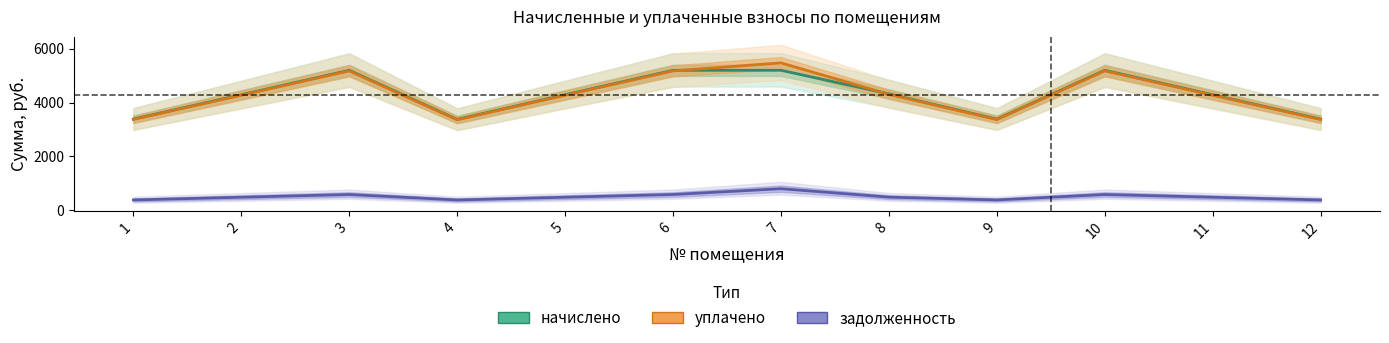

Which label corresponds to the smallest value in the chart?

4